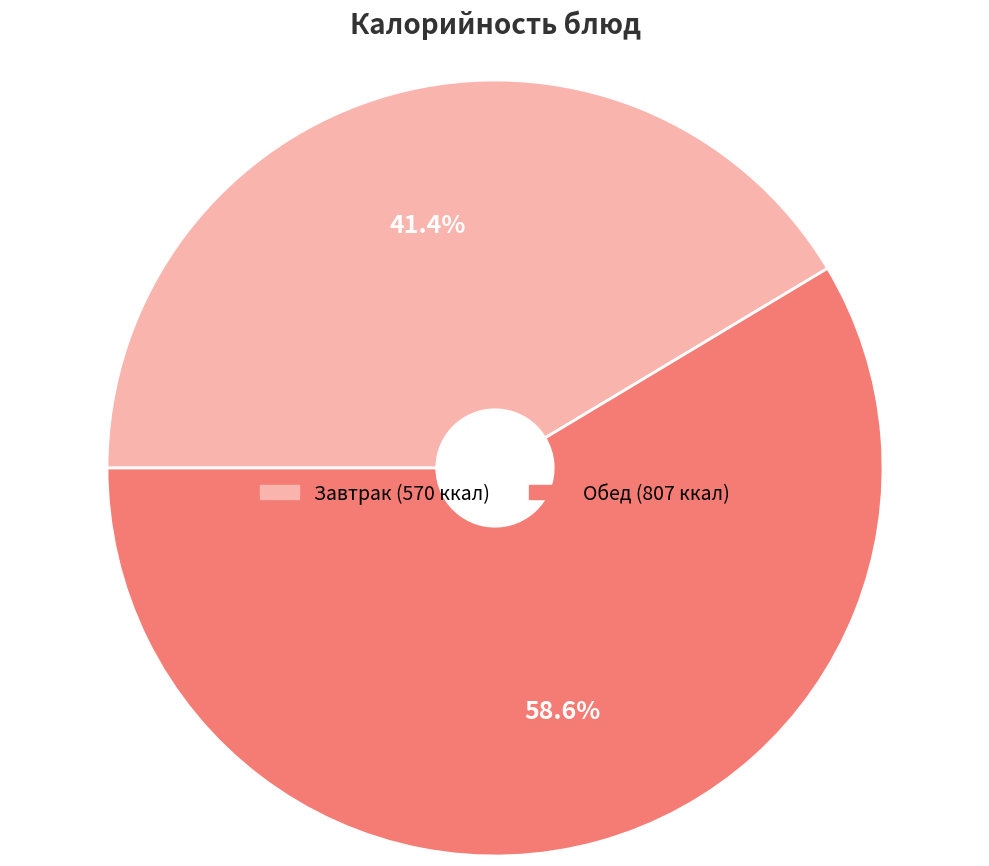

Is there a majority slice in this chart?

Yes